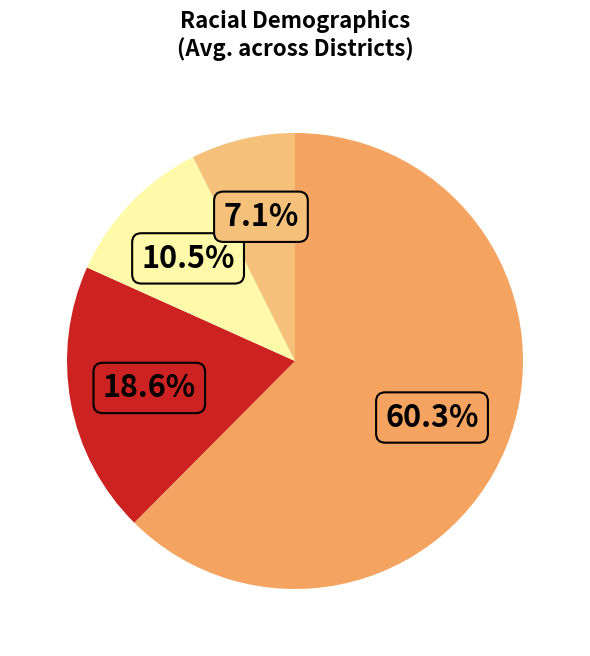

Is there any slice that represents more than half of the pie?

Yes